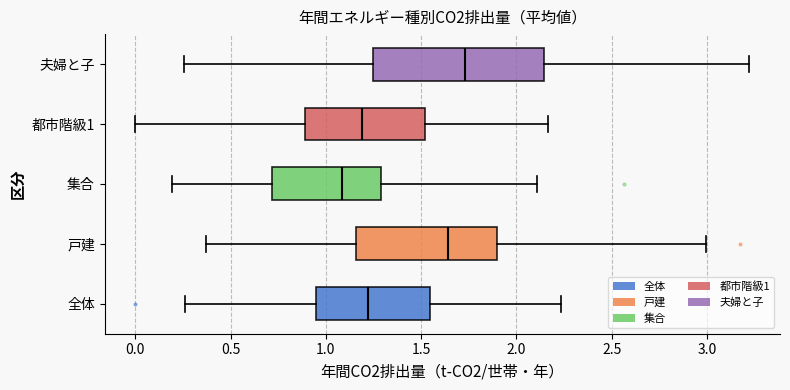

Which box is the widest, from its left edge to its right edge?

夫婦と子